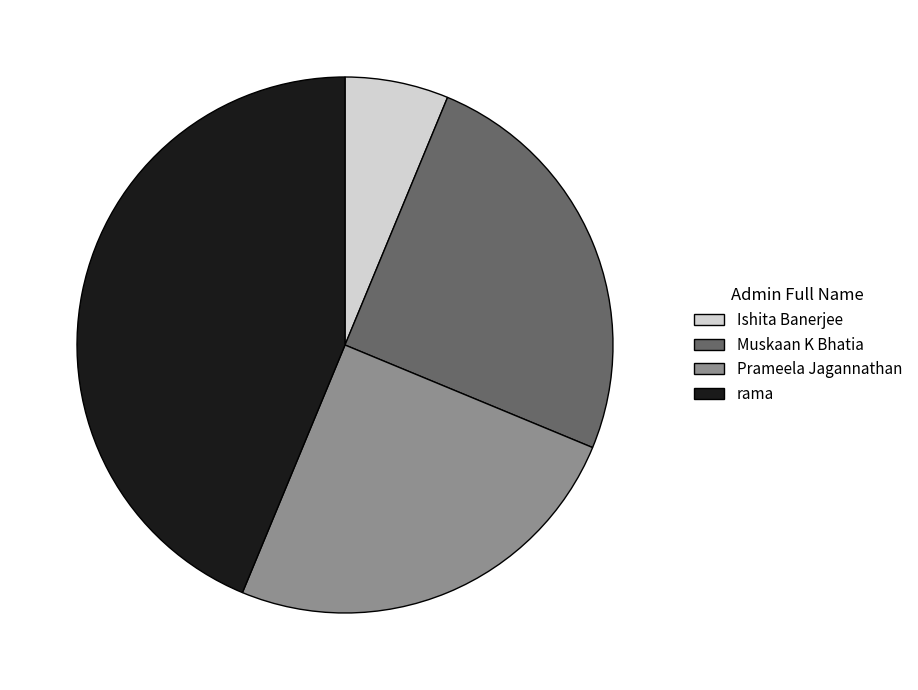

Approximately how many times larger is the value at Prameela Jagannathan compared to rama?

0.6